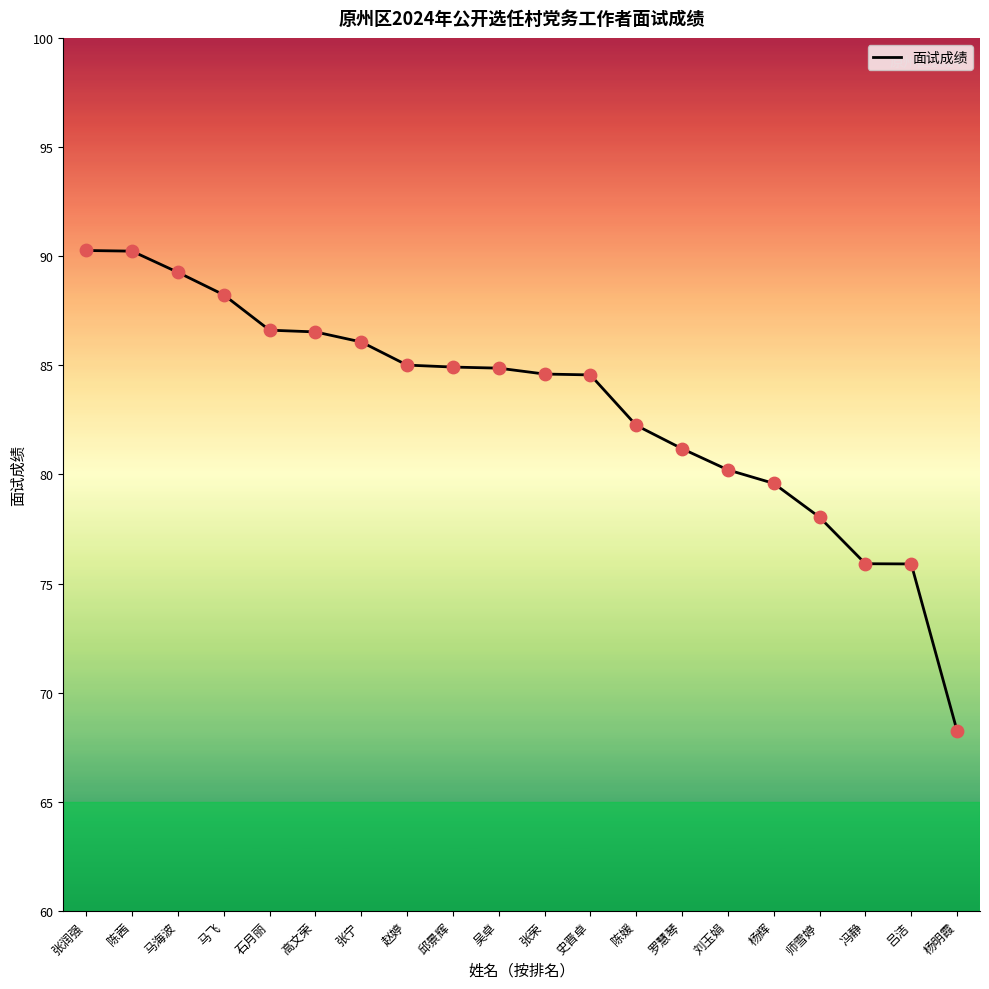

Which has a higher value, 张荣 or 张宁?

张宁